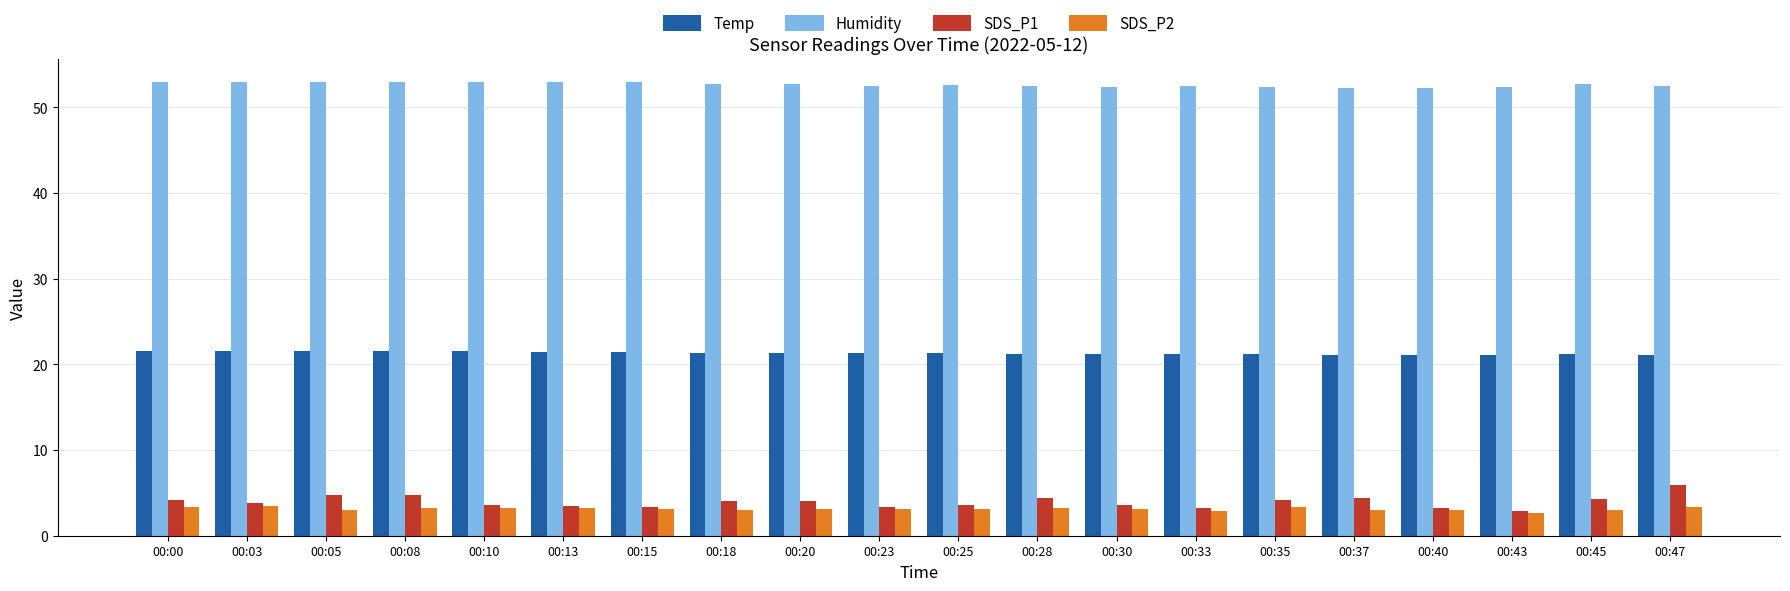

What is the highest value of the SDS_P2 series?

3.4